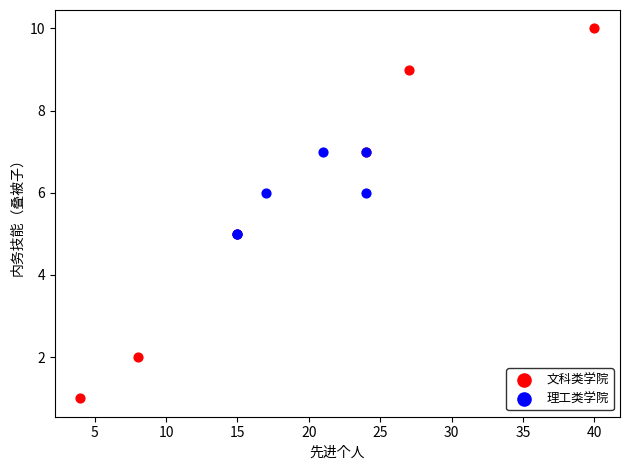

Which series has the largest Y range (max minus min)?

文科类学院